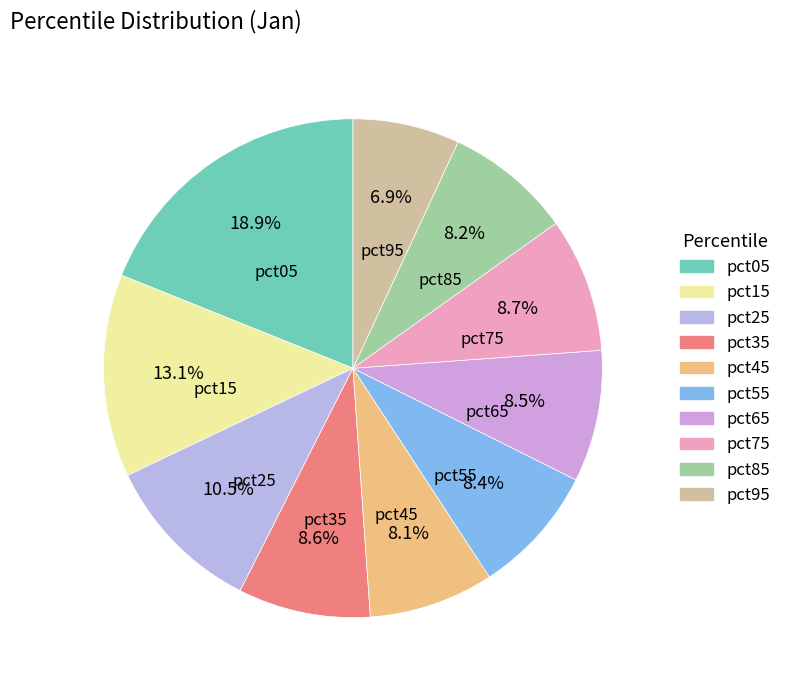

Is it true that pct45 is 1% of the pie?

False